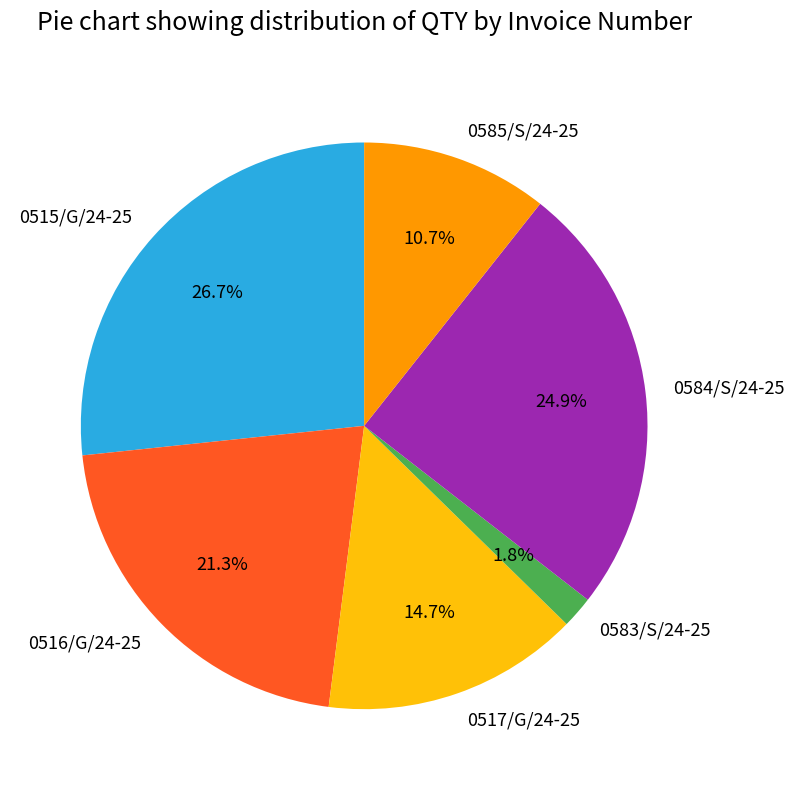

Does any single category account for the majority?

No